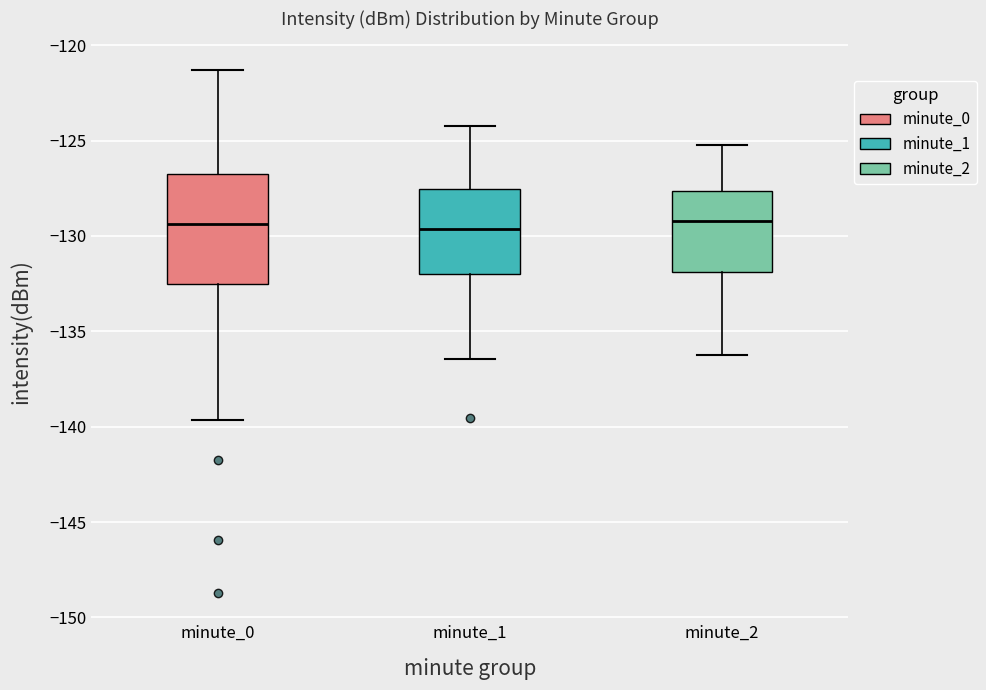

Reading left to right, transcribe this box plot: for each box, give where its median line is, the range the box spans, and where its two whiskers end, as read against the y-axis. The values are not printed on the chart, so give them approximately, as read against the axis.

minute_0: median -129.5, box -132.5 to -127.0, whiskers -139.5 to -121.5
minute_1: median -129.5, box -132.0 to -127.5, whiskers -136.5 to -124.0
minute_2: median -129.0, box -132.0 to -127.5, whiskers -136.0 to -125.0